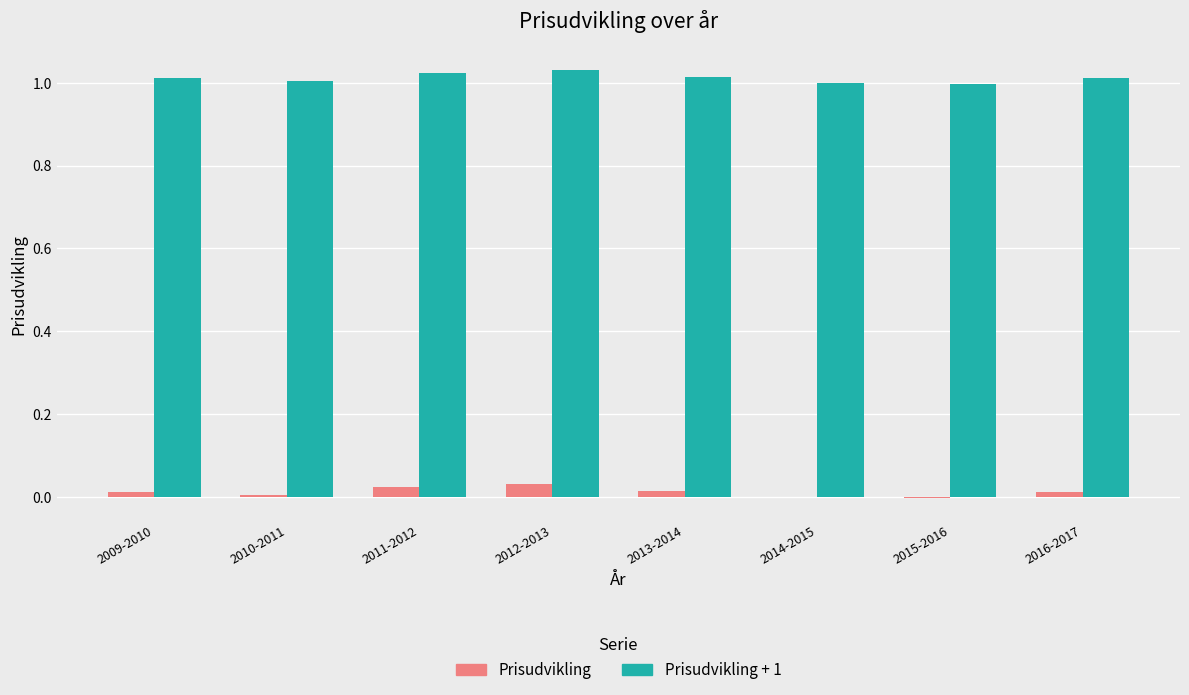

What is the sum of all Prisudvikling + 1 values?

8.1